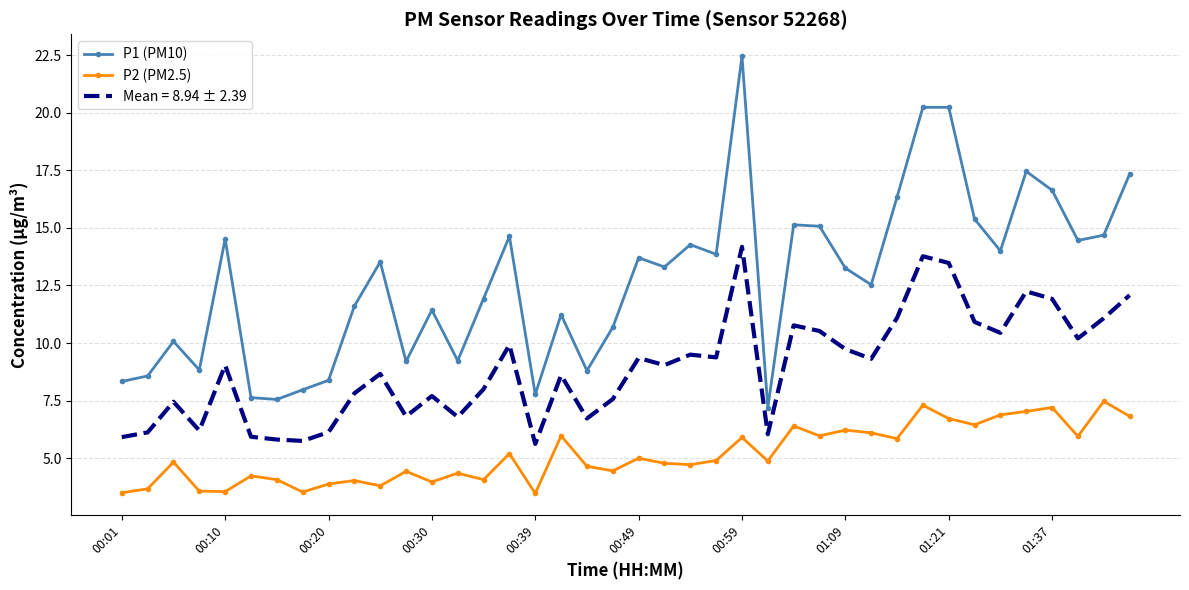

Which series has the largest total across all categories?

P1 (PM10)